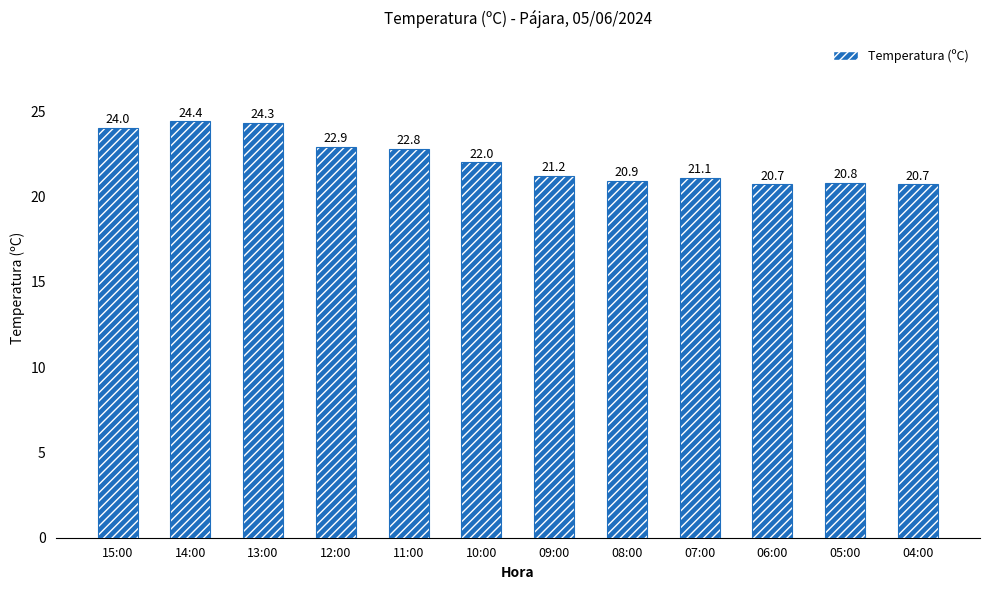

Is it true that the value at 08:00 is 30.1?

False